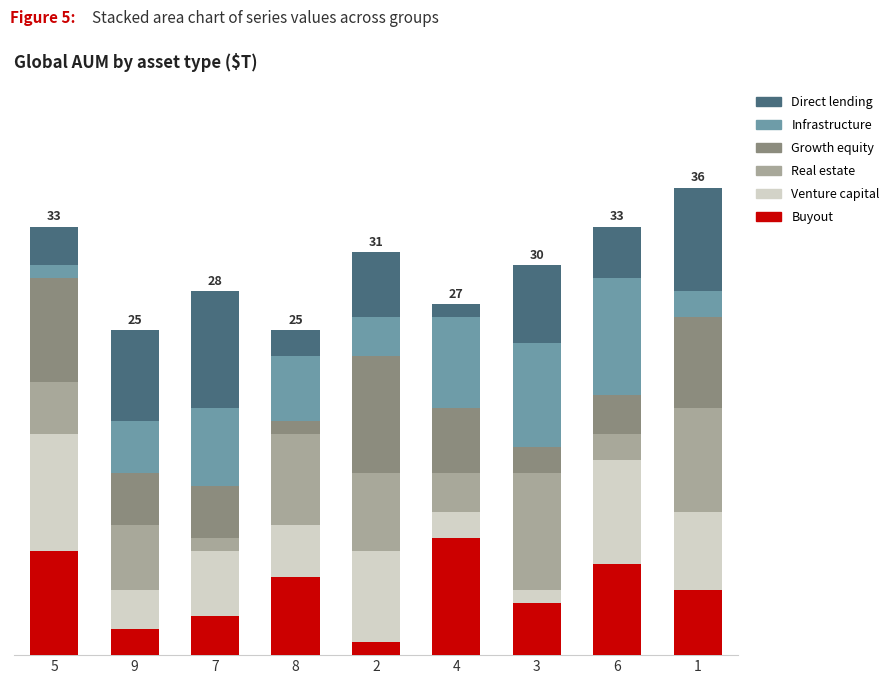

What are all the series names shown in the legend?

Direct lending, Infrastructure, Growth equity, Real estate, Venture capital, Buyout